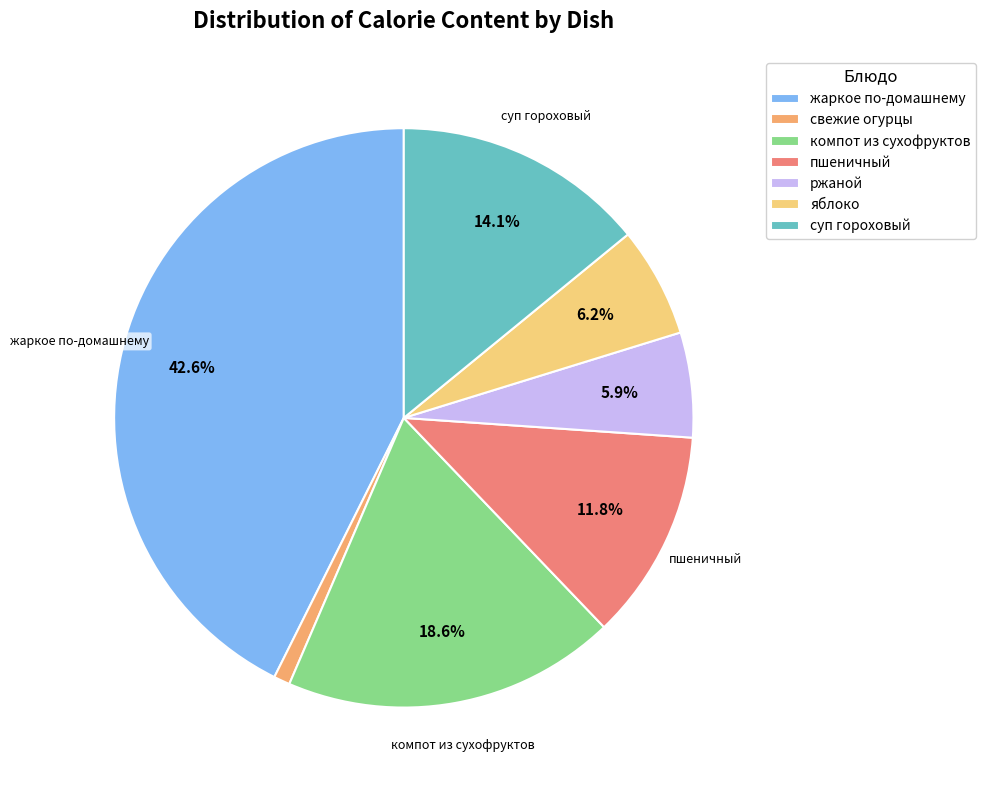

What is the largest slice in the pie chart?

жаркое по-домашнему